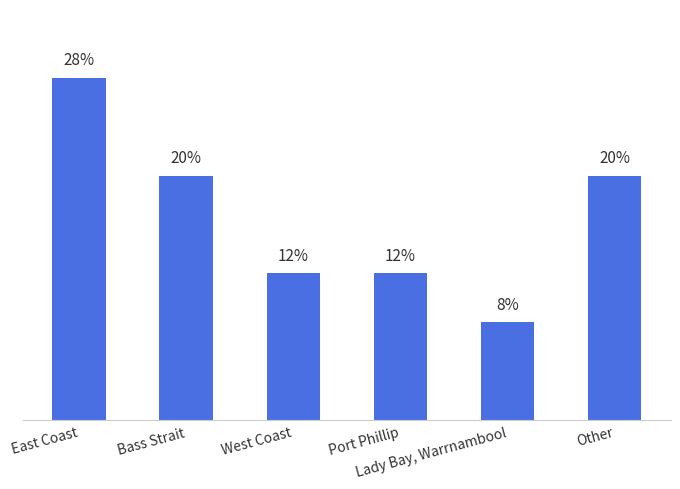

Are the bars horizontal?

No